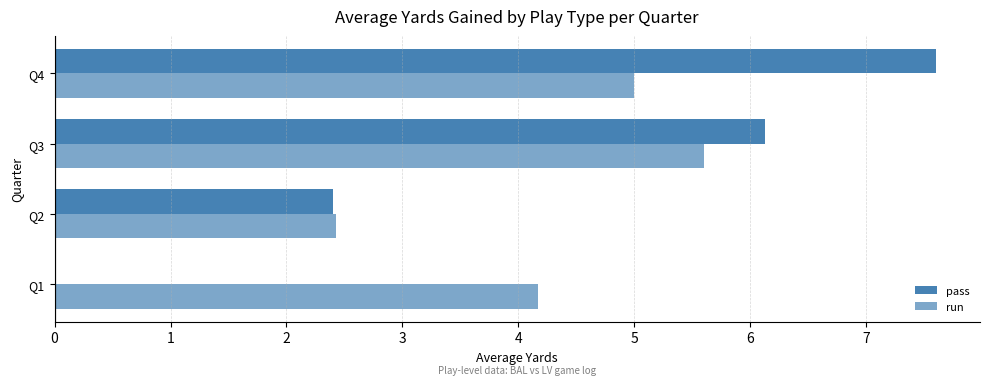

How many values in pass are above zero?

3